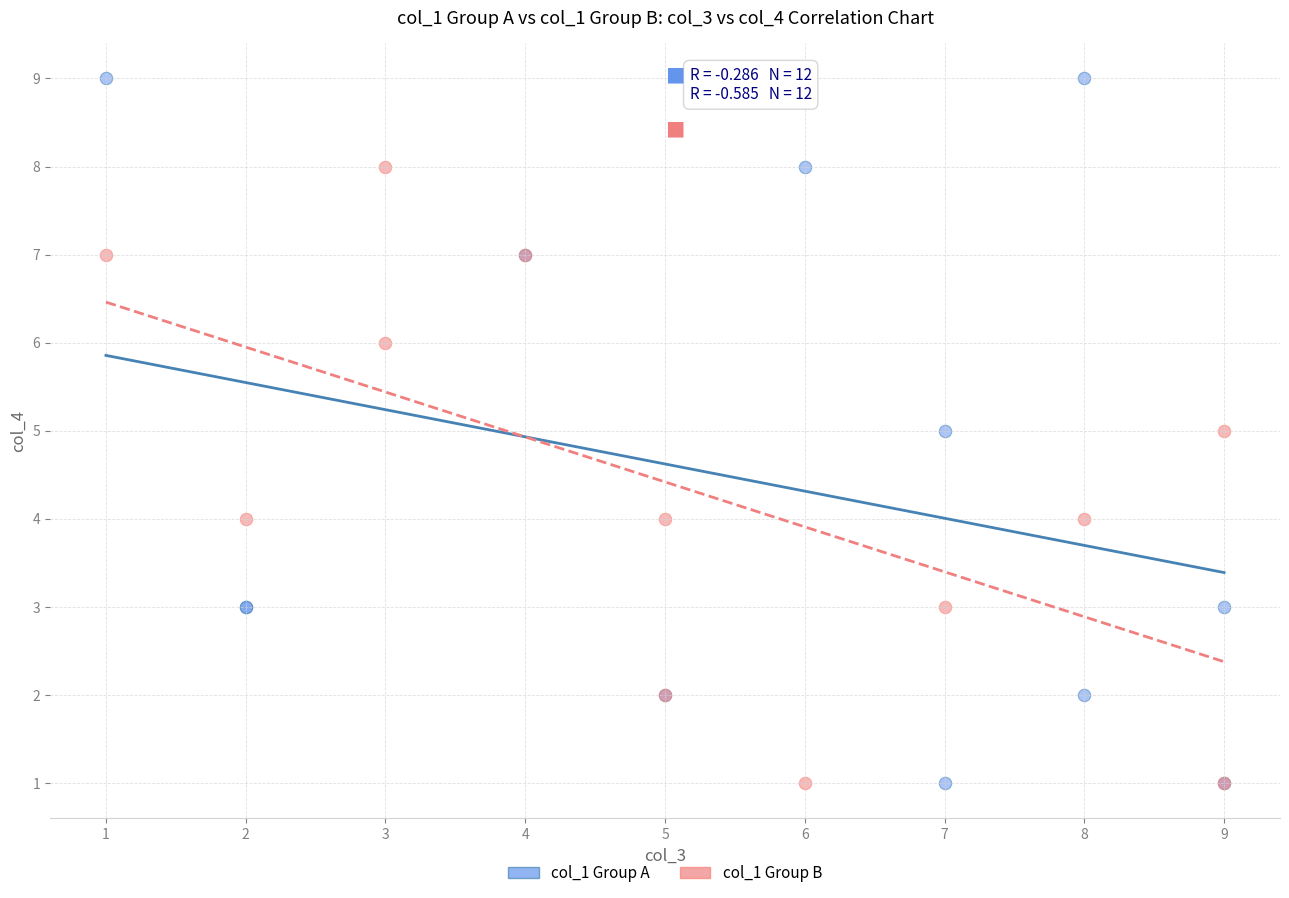

Which series has the largest Y range (max minus min)?

col_1 Group A